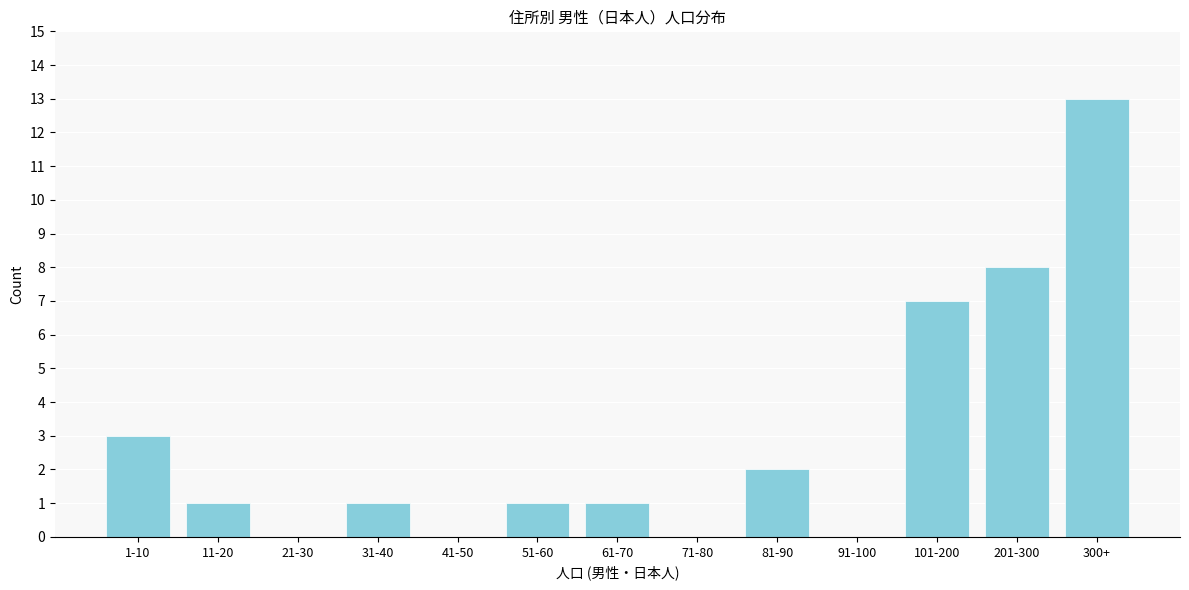

Reading left to right, transcribe all the data shown in this chart.

1-10=3	11-20=1	21-30=0	31-40=1	41-50=0	51-60=1	61-70=1	71-80=0	81-90=2	91-100=0	101-200=7	201-300=8	300+=13